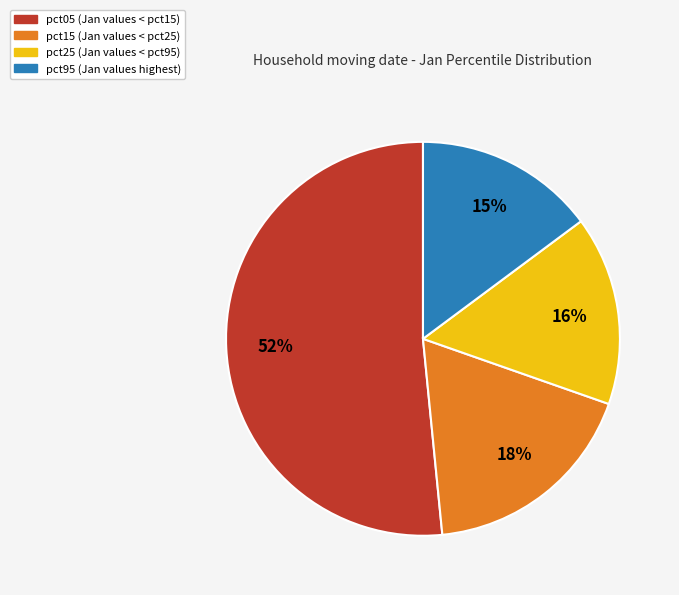

To the nearest percent, what is the difference between the largest and smallest slice percentages?

37%